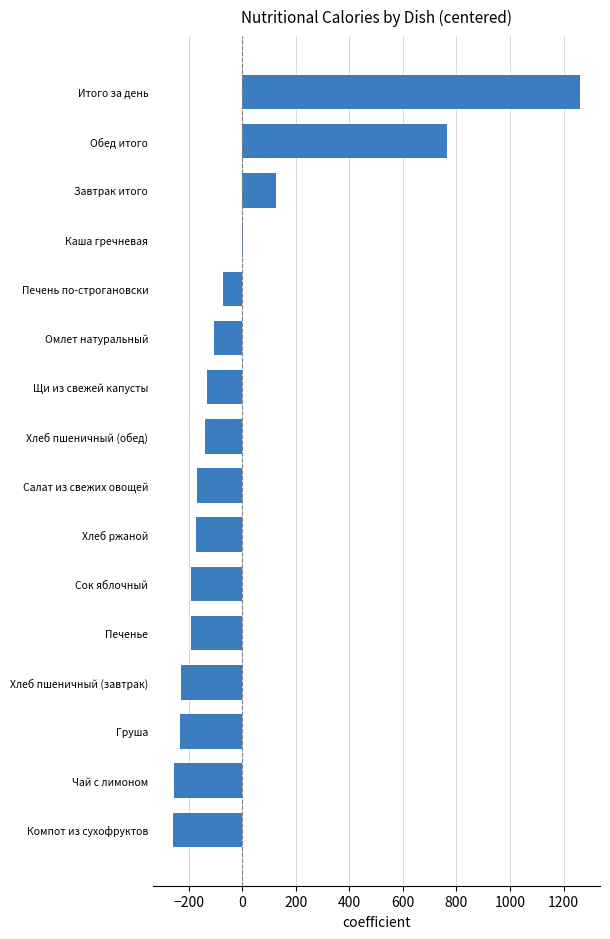

Are the bars horizontal?

Yes